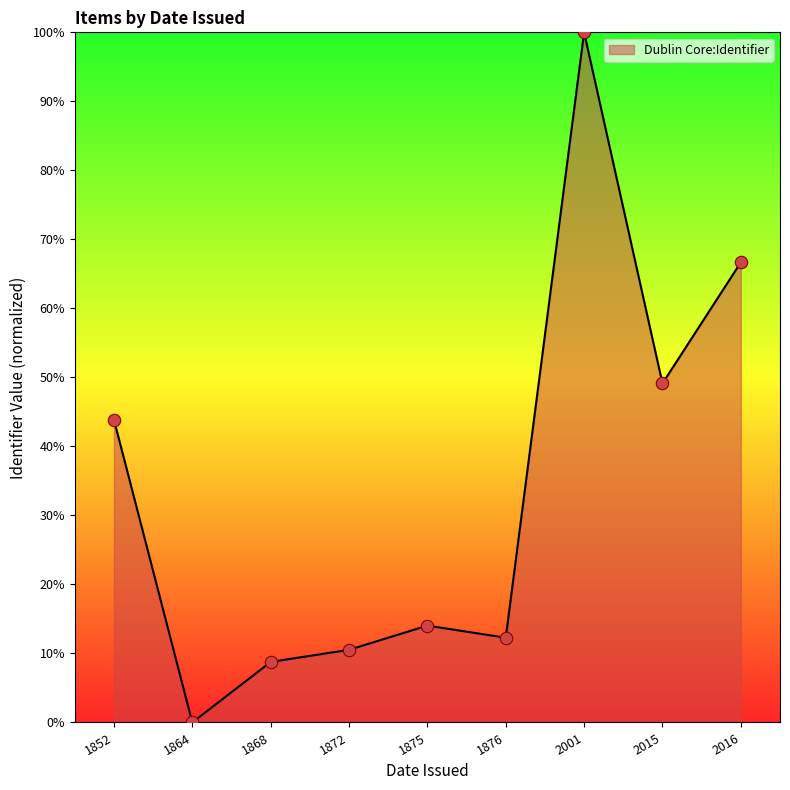

Which has a higher value, 2016 or 1875?

2016